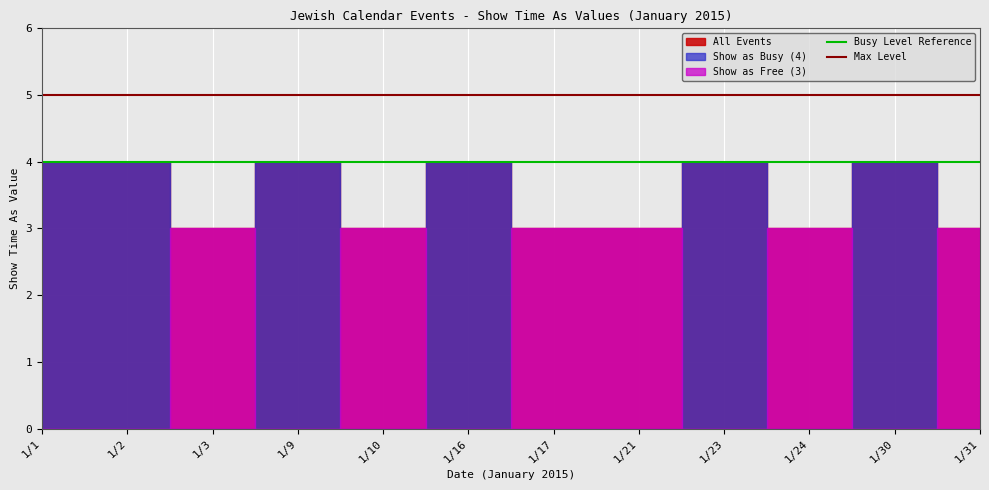

Between 1/2 and 1/1, which is larger?

1/2